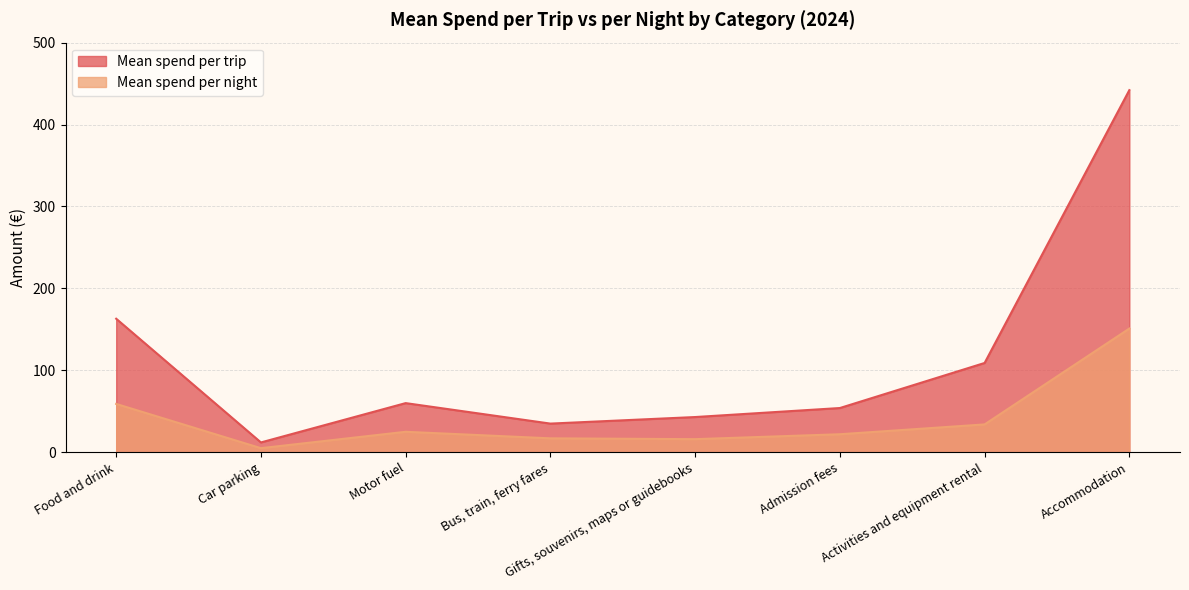

Where is the first local minimum for Mean spend per trip?

Car parking